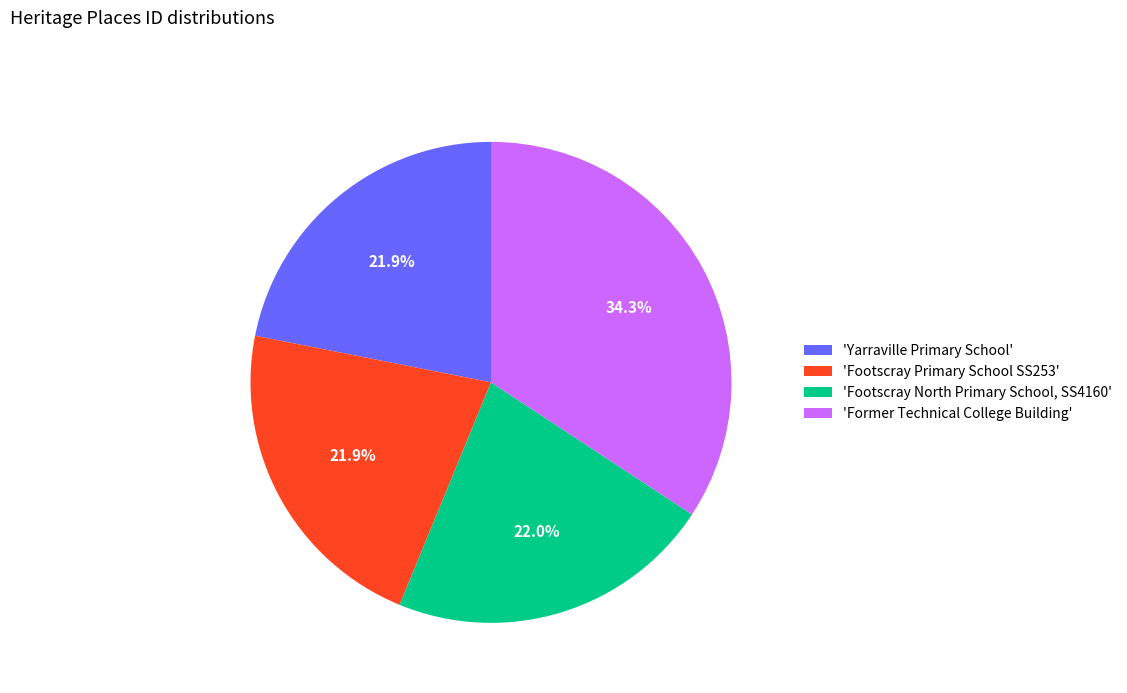

What is the largest slice in the pie chart?

'Former Technical College Building'